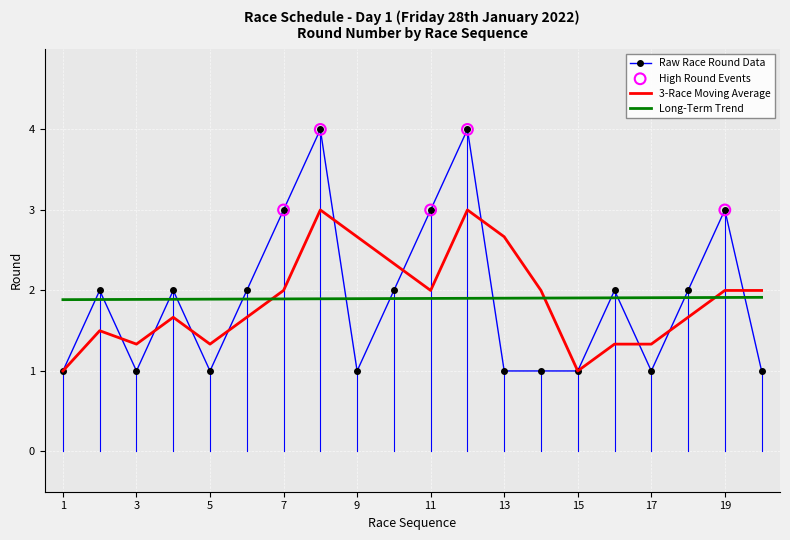

Which series has the largest range (max minus min)?

Raw Race Round Data